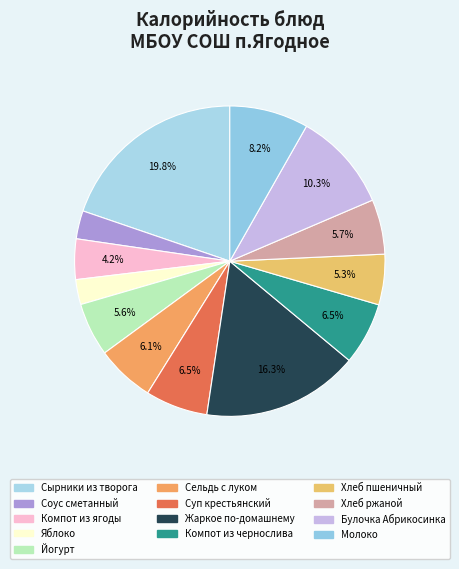

Rank the categories by value from lowest to highest.

Яблоко, Соус сметанный, Компот из ягоды, Хлеб пшеничный, Йогурт, Хлеб ржаной, Сельдь с луком, Суп крестьянский, Компот из чернослива, Молоко, Булочка Абрикосинка, Жаркое по-домашнему, Сырники из творога